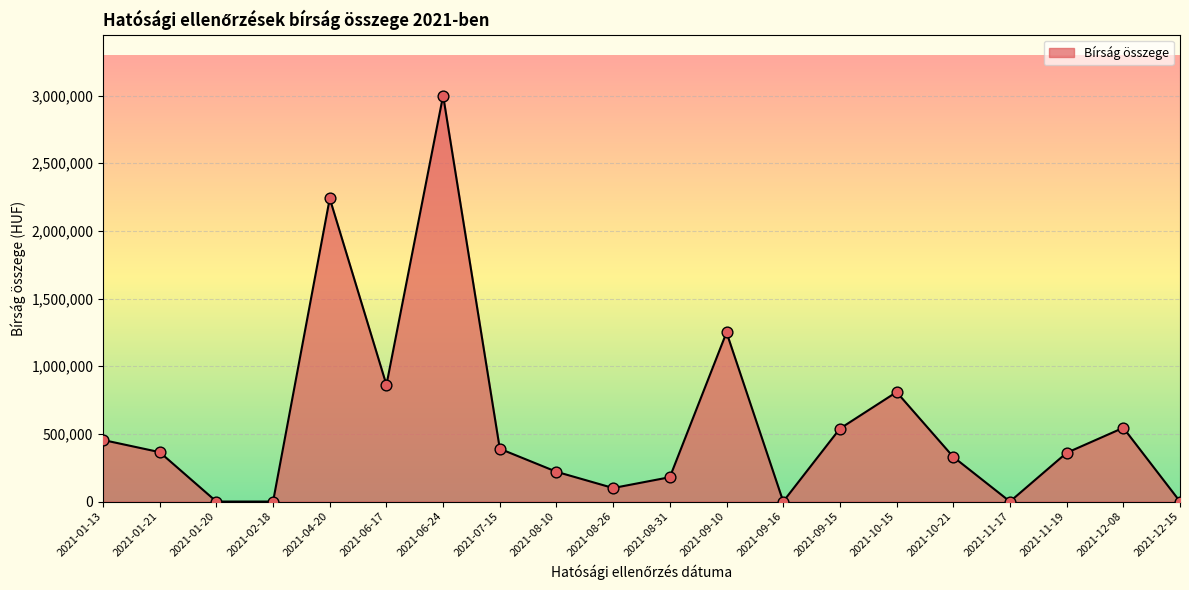

Approximately how many times larger is the value at 2021-11-19 compared to 2021-06-17?

0.4